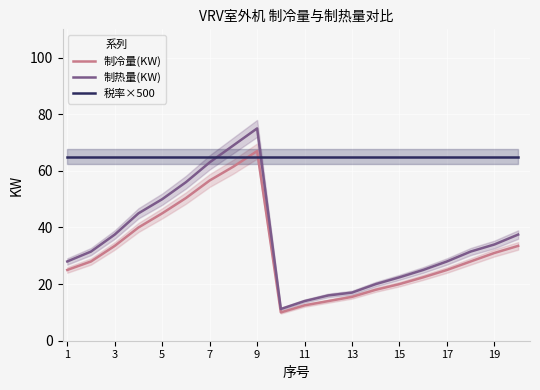

What is the lowest value of the 税率×500 series?

65.0